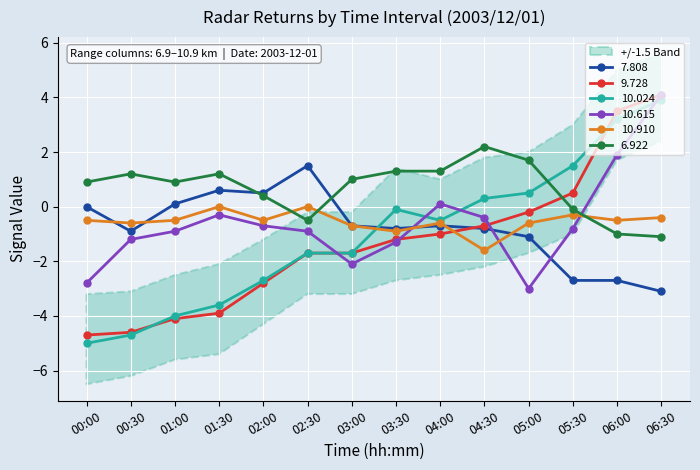

What is the difference between the highest and lowest values at 01:00?

5.0